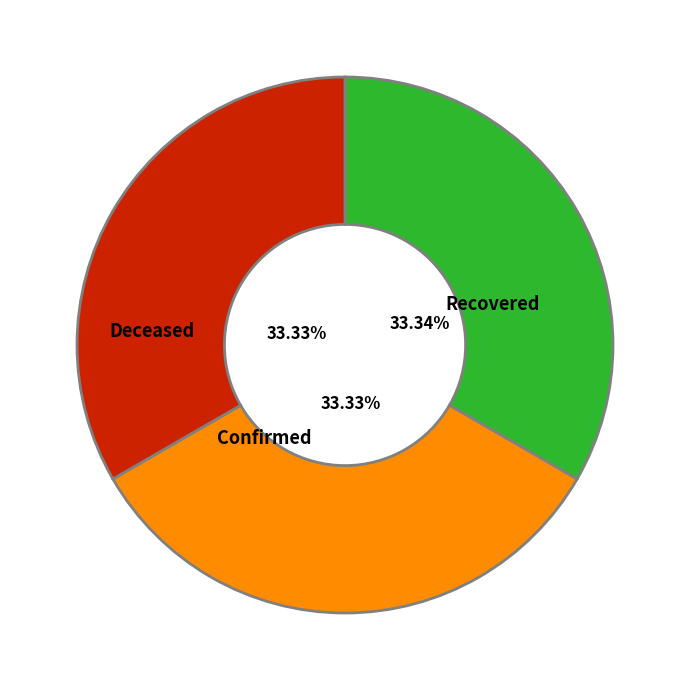

Does any single category account for the majority?

No